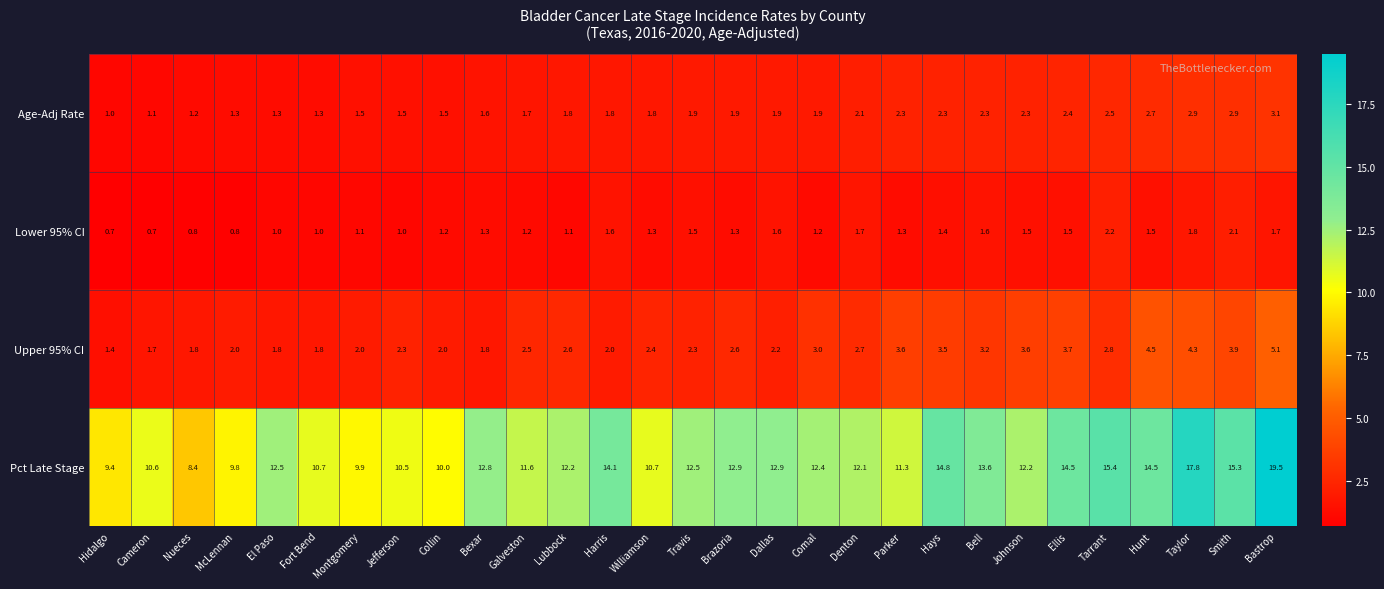

How many data points does each series have?

29